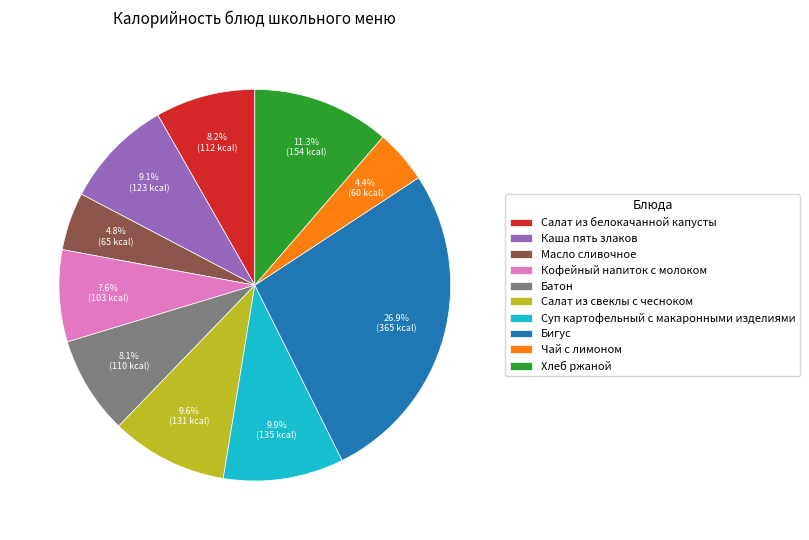

To the nearest percent, what percentage of the pie is Салат из белокачанной капусты?

8%